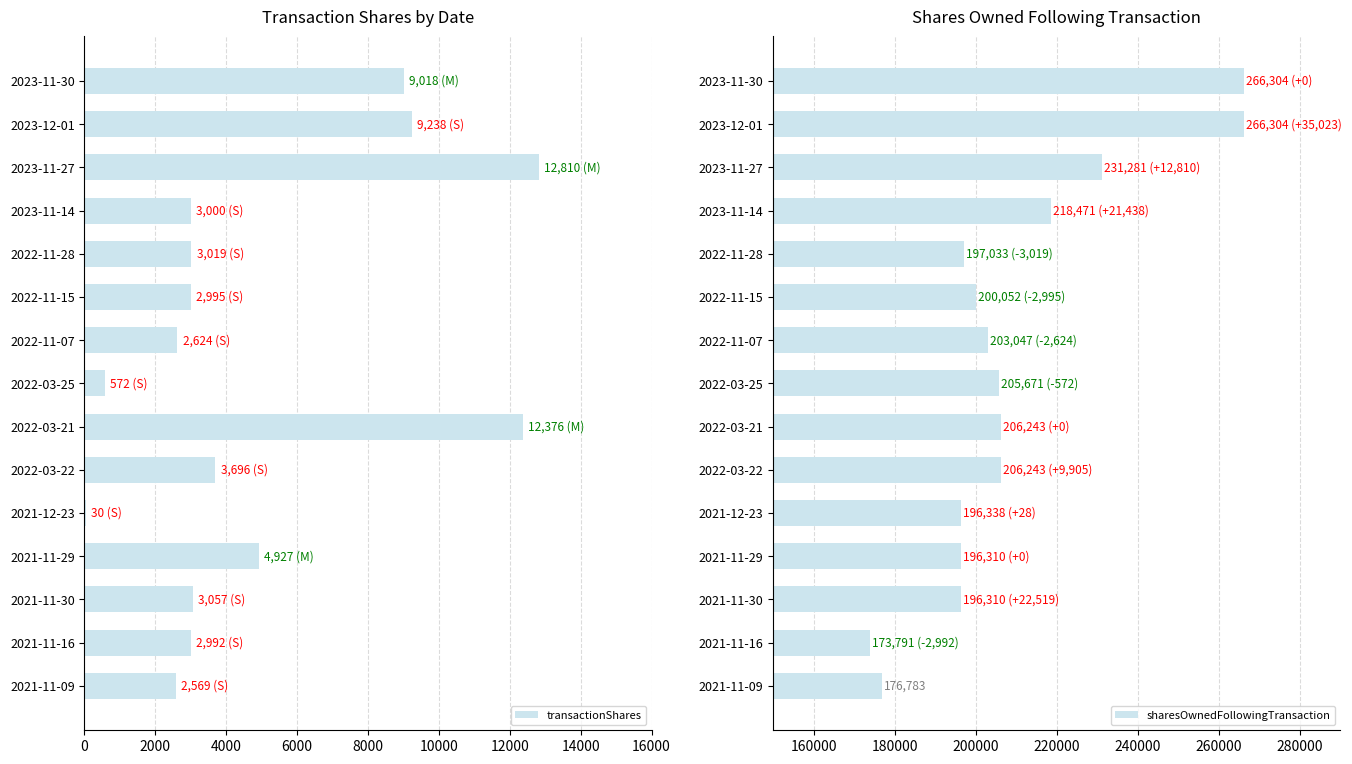

The value of transactionShares at 2022-11-15 is 4576. True or false?

False